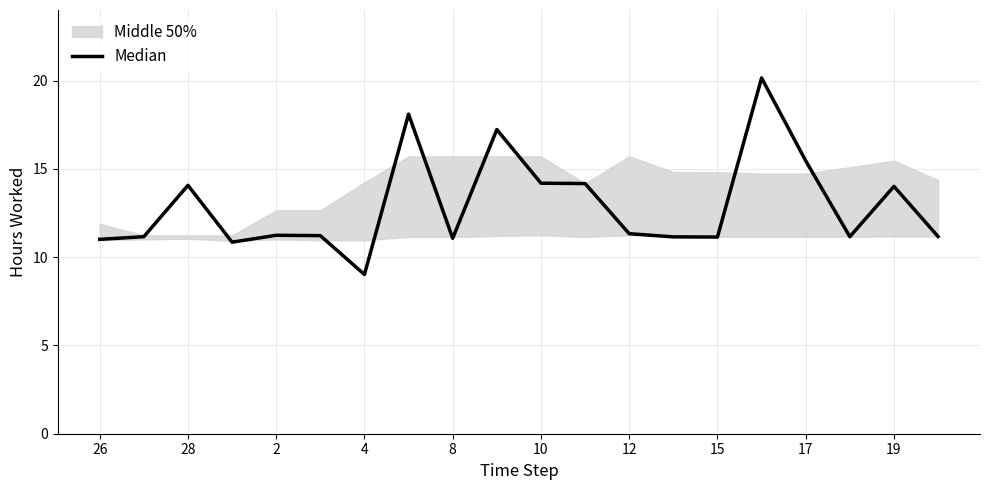

What is the maximum value shown in the chart?

20.1